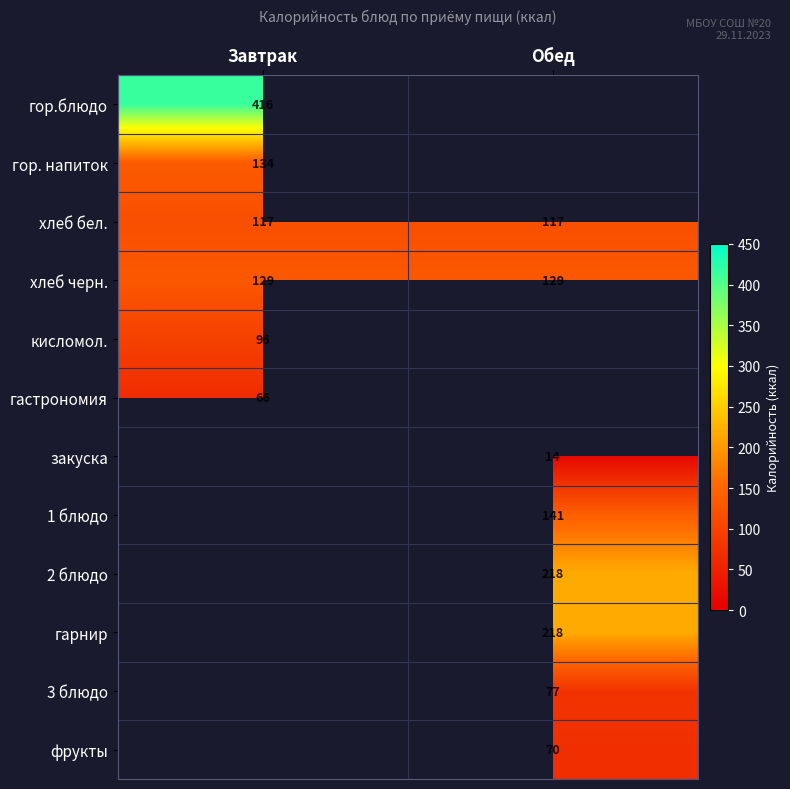

True or false: гор.блюдо has a value of 416 at Завтрак.

True